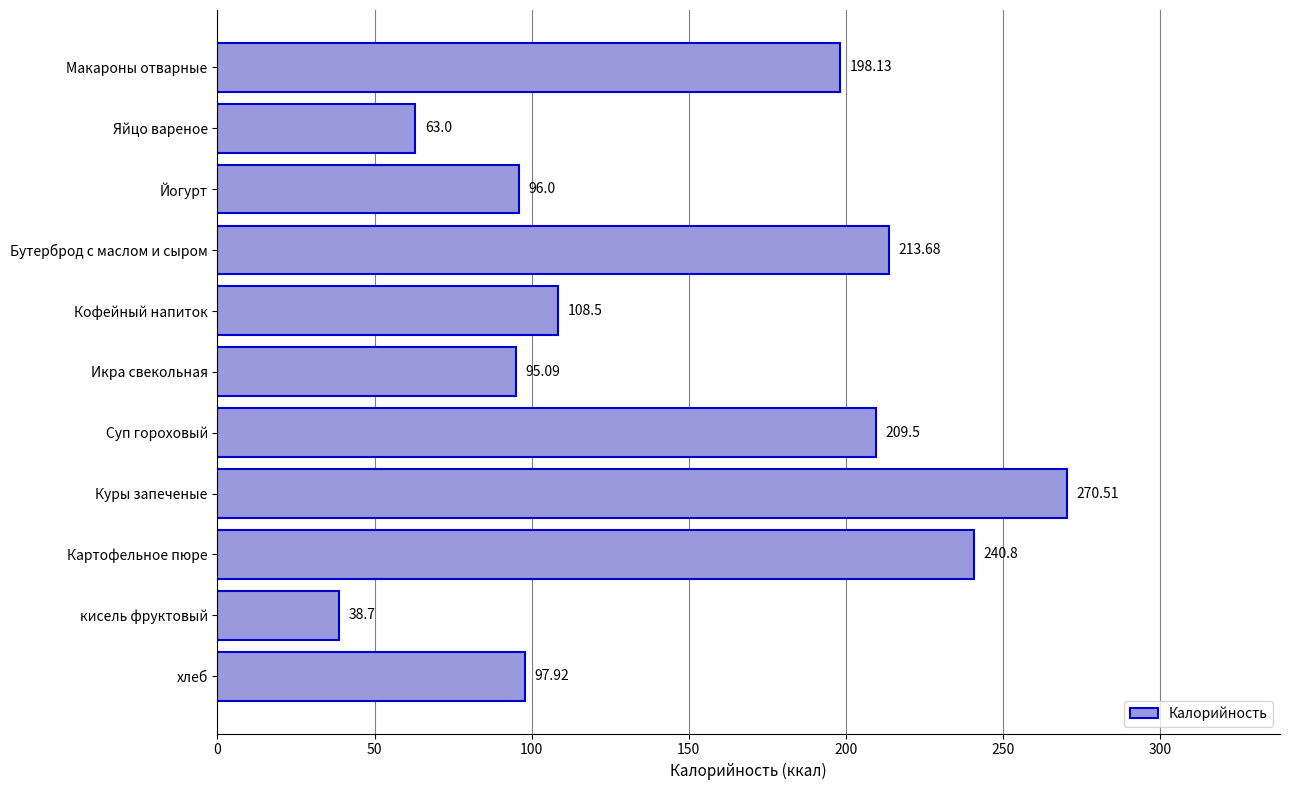

What is the maximum value shown in the chart?

270.5